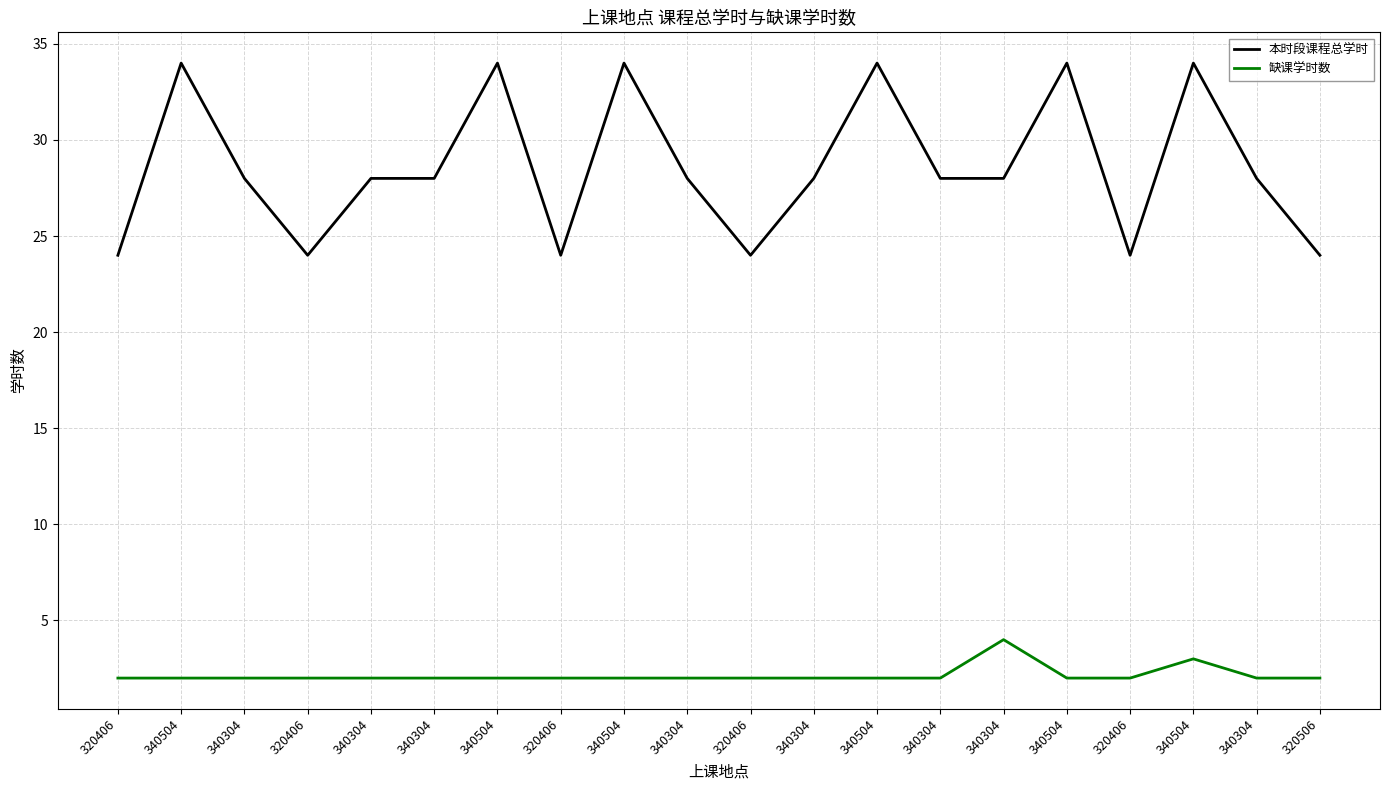

How many lines are shown in the chart?

2